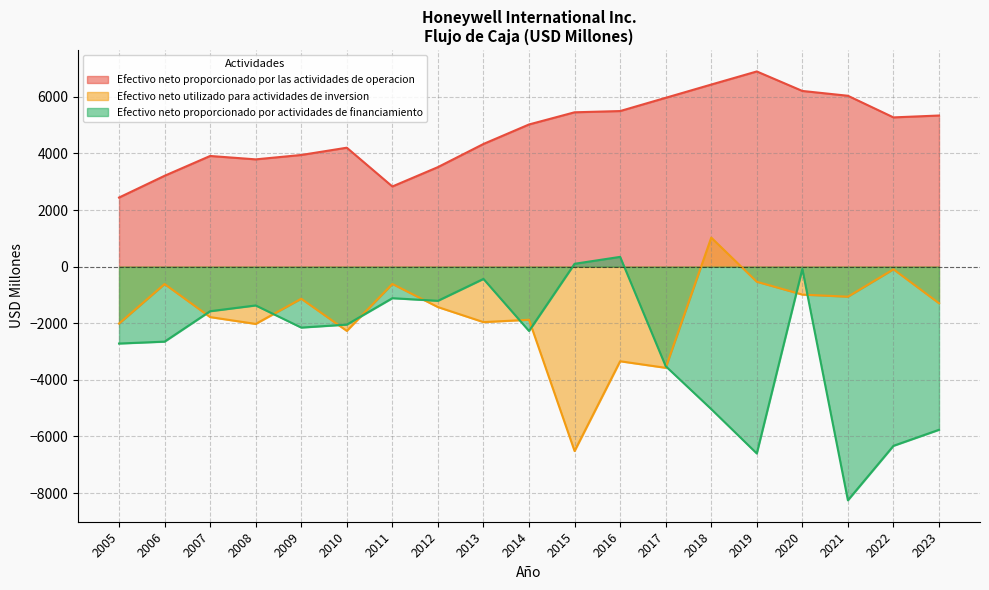

What is the minimum value for Efectivo neto proporcionado por actividades de financiamiento?

-8254